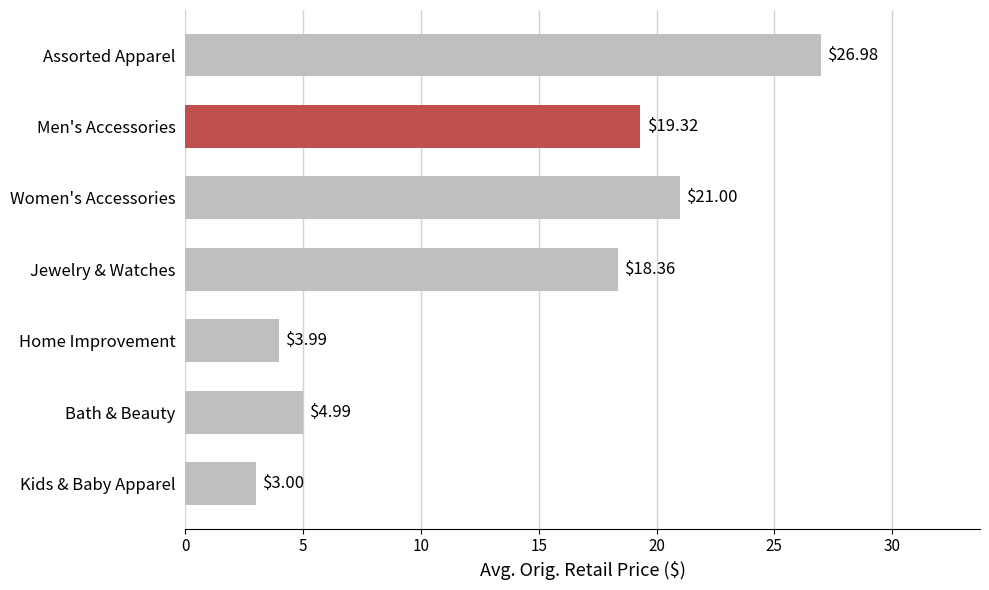

Rank the categories by value from lowest to highest.

Kids & Baby Apparel, Home Improvement, Bath & Beauty, Jewelry & Watches, Men's Accessories, Women's Accessories, Assorted Apparel